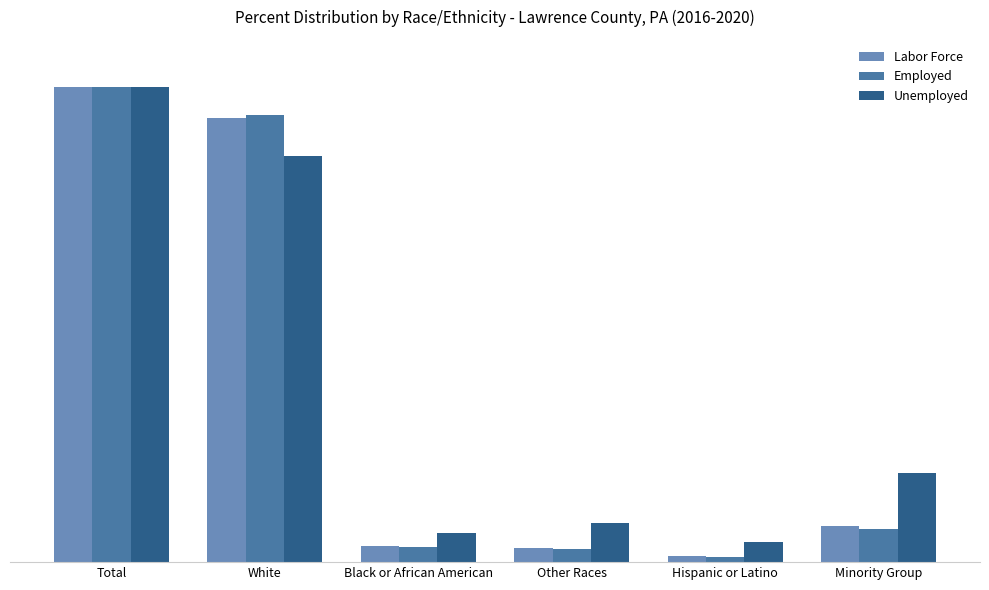

Are the bars grouped side by side (vs. stacked)?

Yes